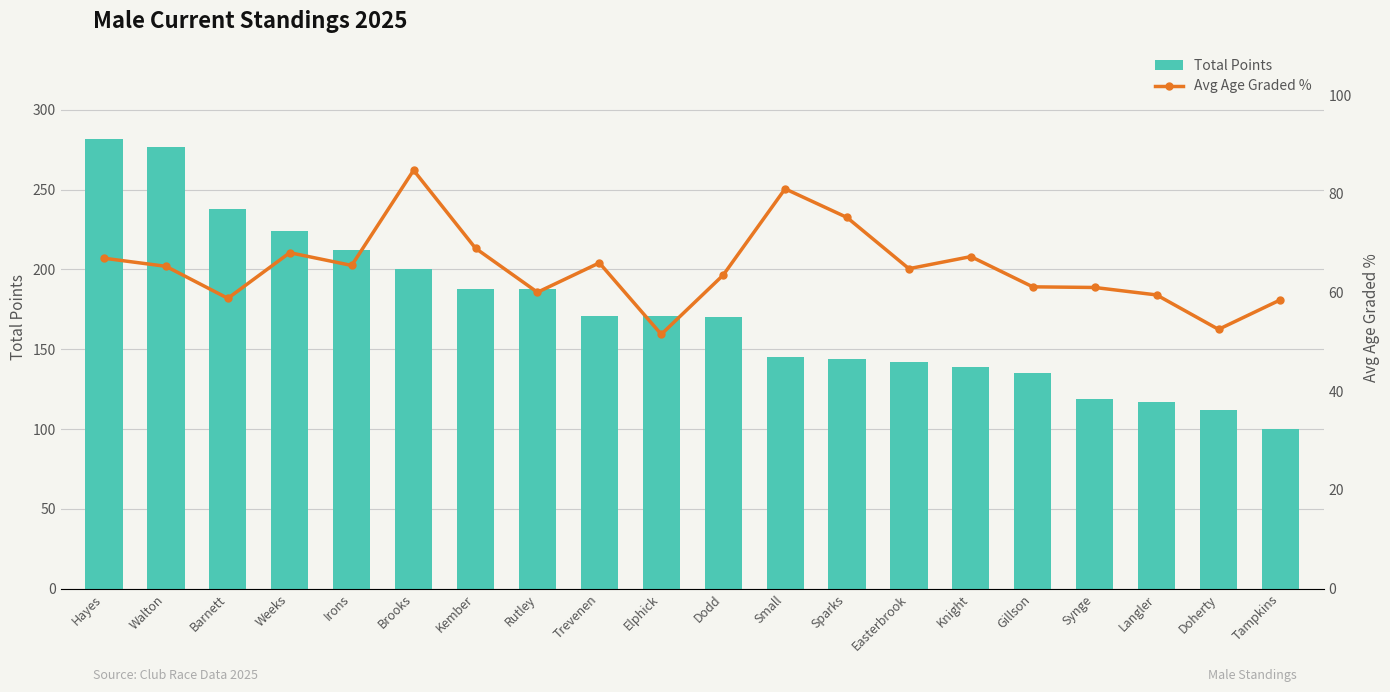

Reading right to left, extract all data points from this chart.

Total Points: 100.0	112.0	117.0	119.0	135.0	139.0	142.0	144.0	145.0	170.0	171.0	171.0	188.0	188.0	200.0	212.0	224.0	238.0	277.0	282.0
Avg Age Graded %: 58.5	52.6	59.5	61.0	61.2	67.3	64.9	75.2	81.0	63.6	51.5	66.0	60.1	69.0	84.8	65.5	68.1	58.9	65.3	67.0